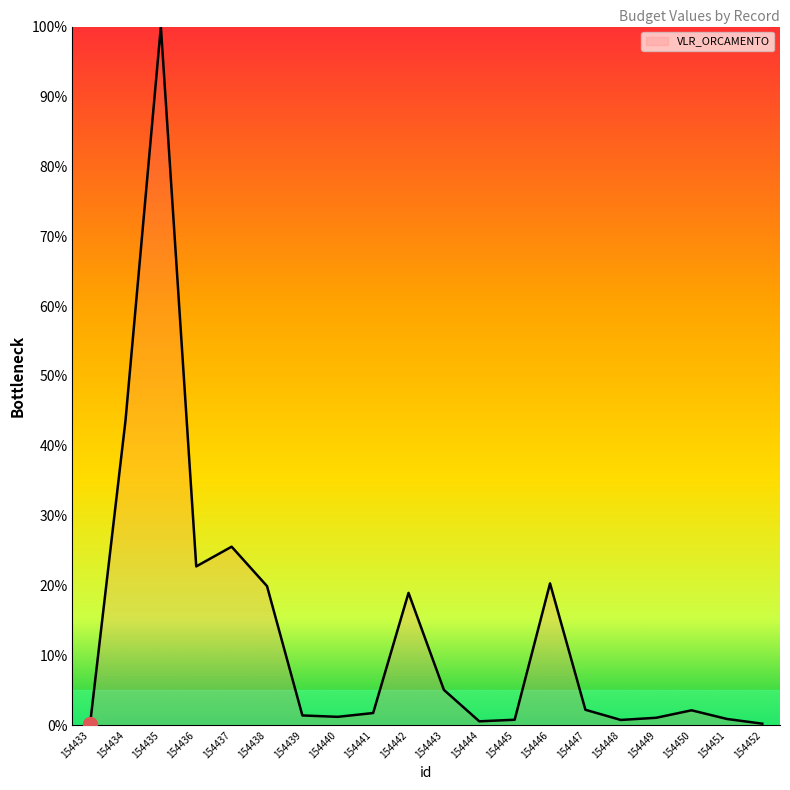

Where is the data nearest to the value 50?

154434